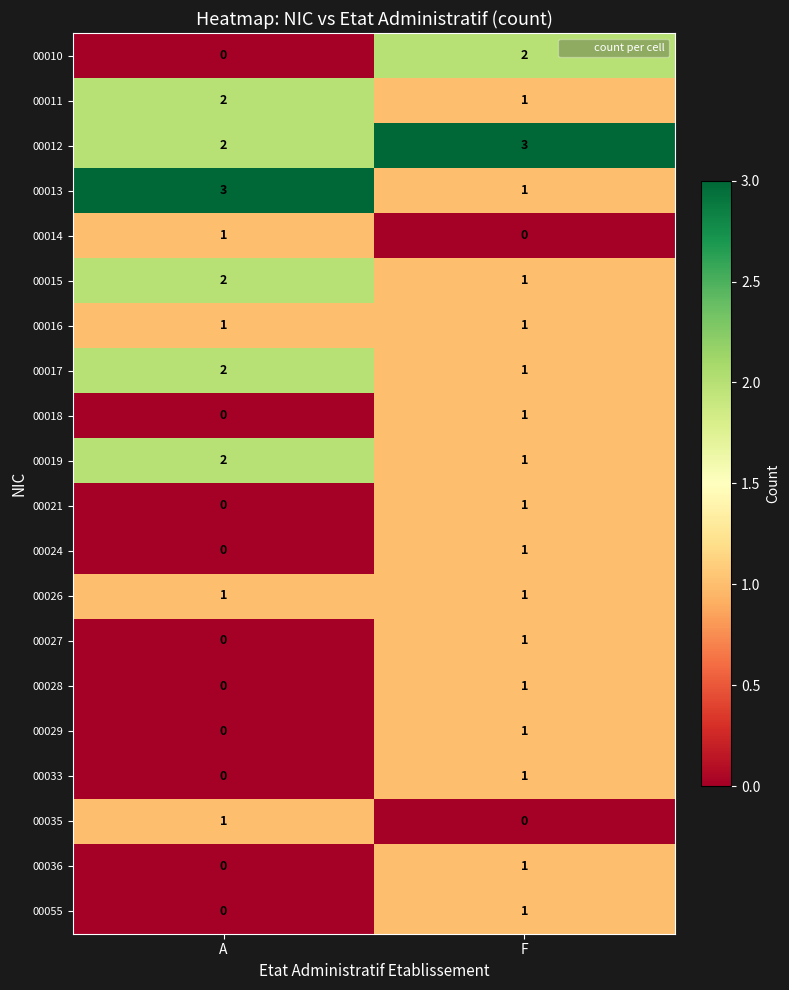

At how many categories does at least one series exceed 0?

2